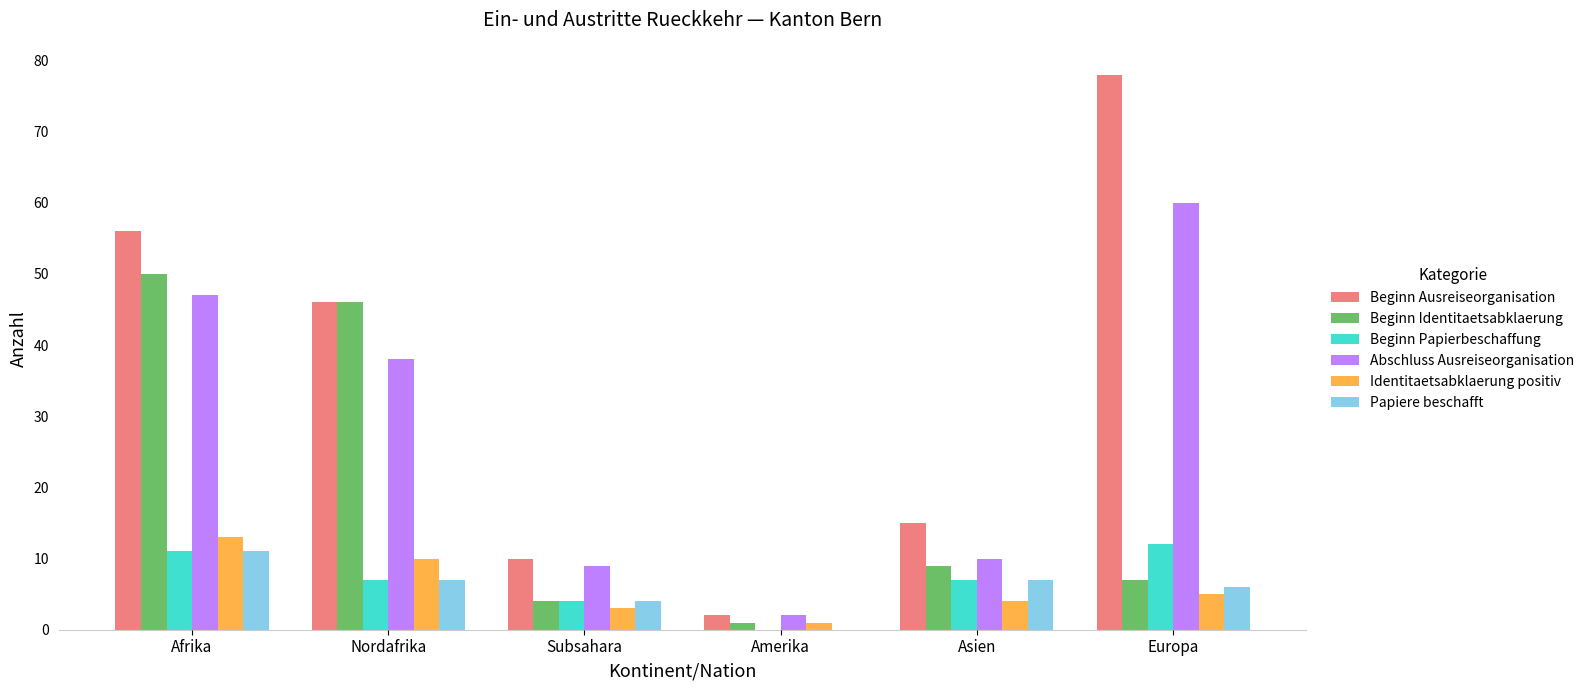

The value of Identitaetsabklaerung positiv at Nordafrika is 15. True or false?

False